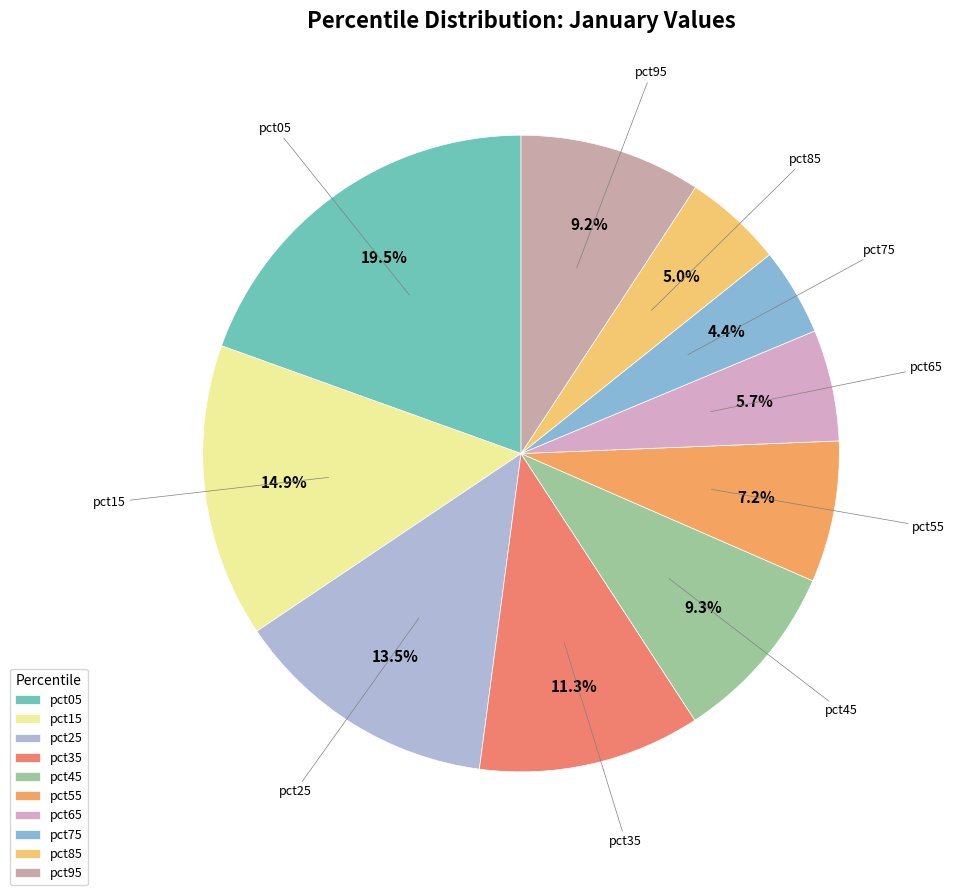

To the nearest percent, what portion does pct45 represent?

9%